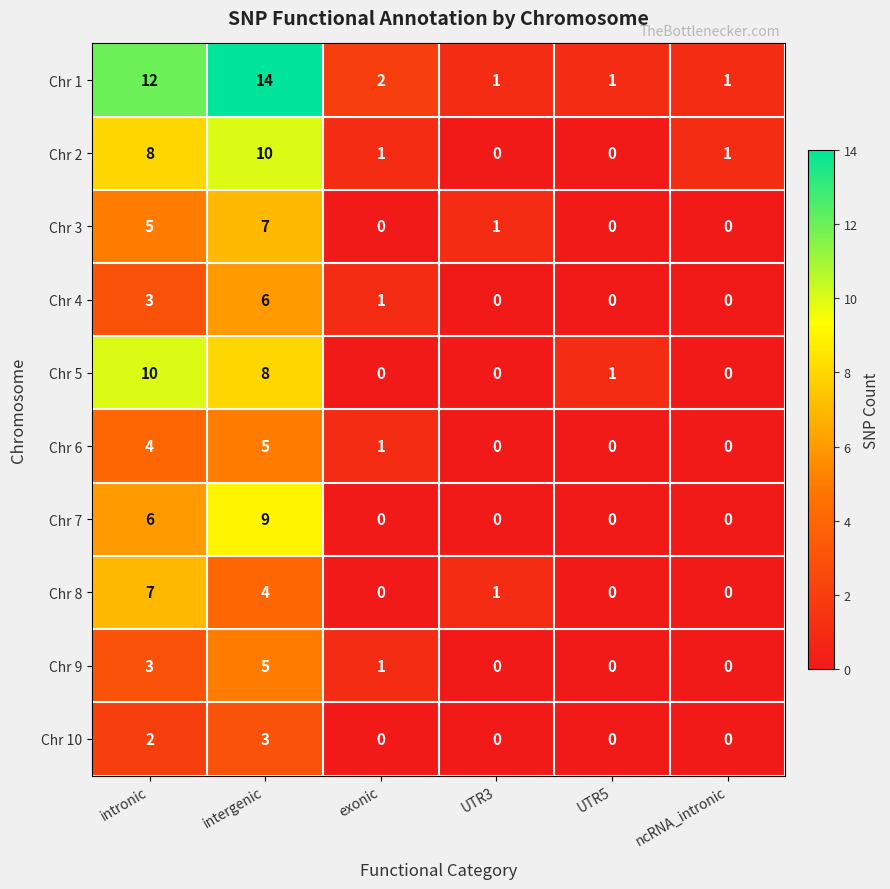

Which series has the widest spread of values?

Chr 1